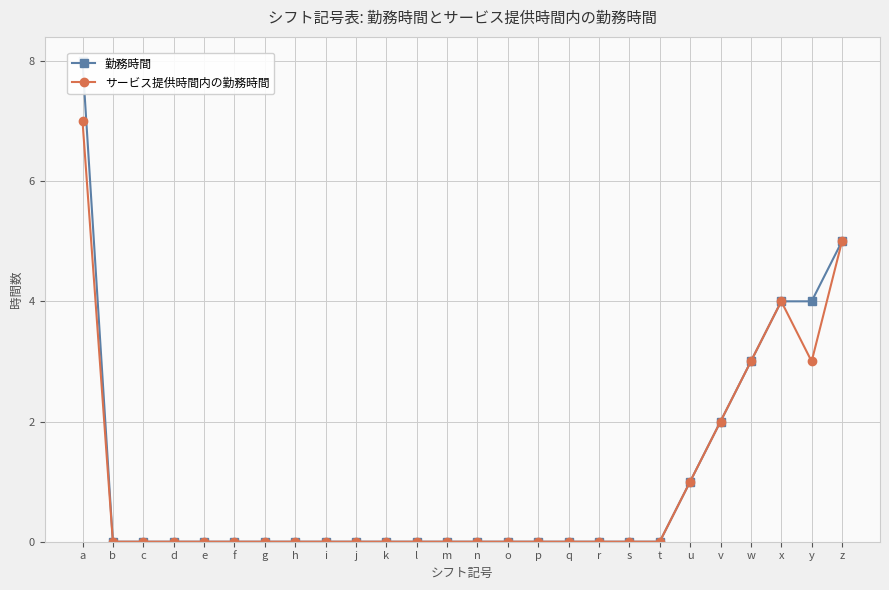

What is the maximum value for 勤務時間?

8